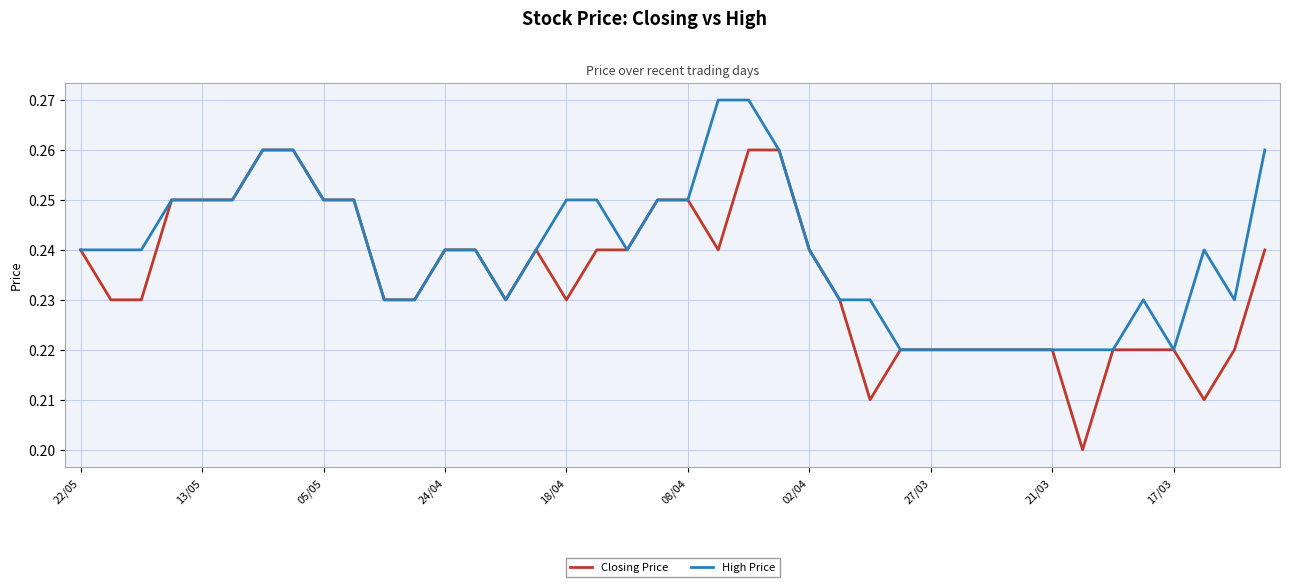

List the series in order of their peak value, highest first.

High Price, Closing Price